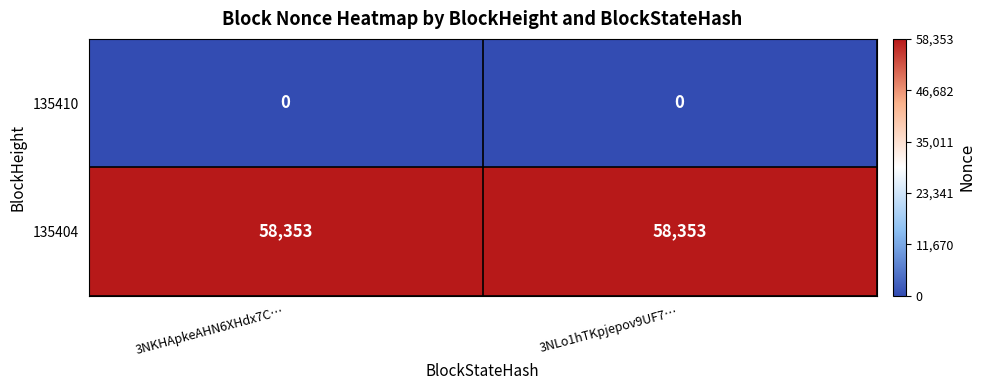

List the series in order of their peak value, lowest first.

135410, 135404